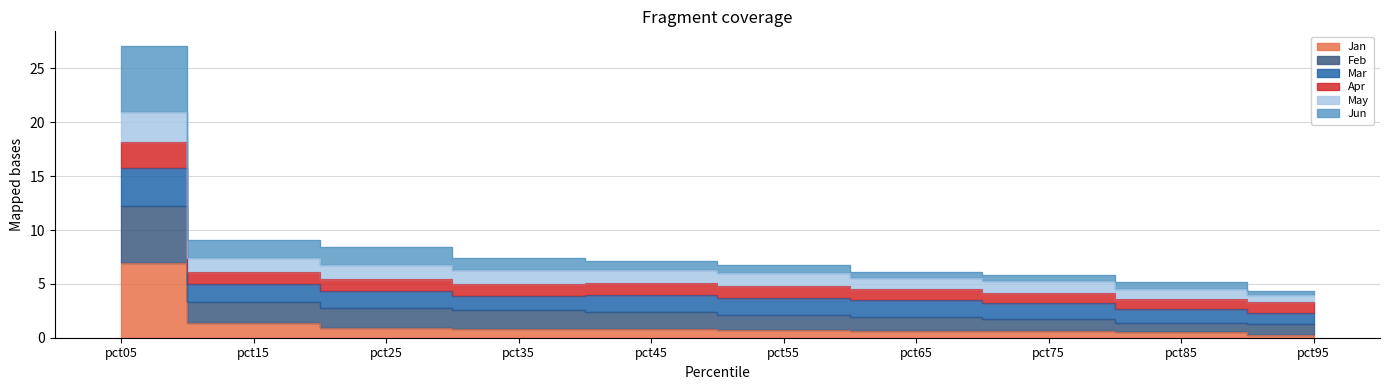

What value does the Jan series have at pct05?

6.9